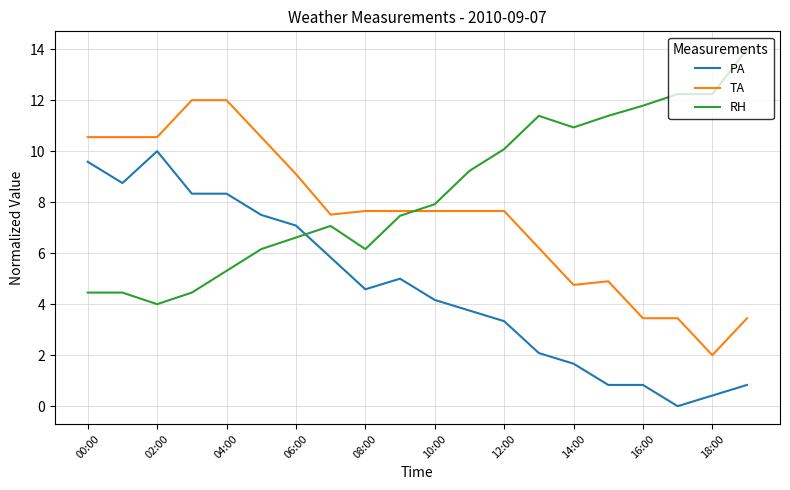

What is the difference between the maximum and minimum values in the PA series?

10.0